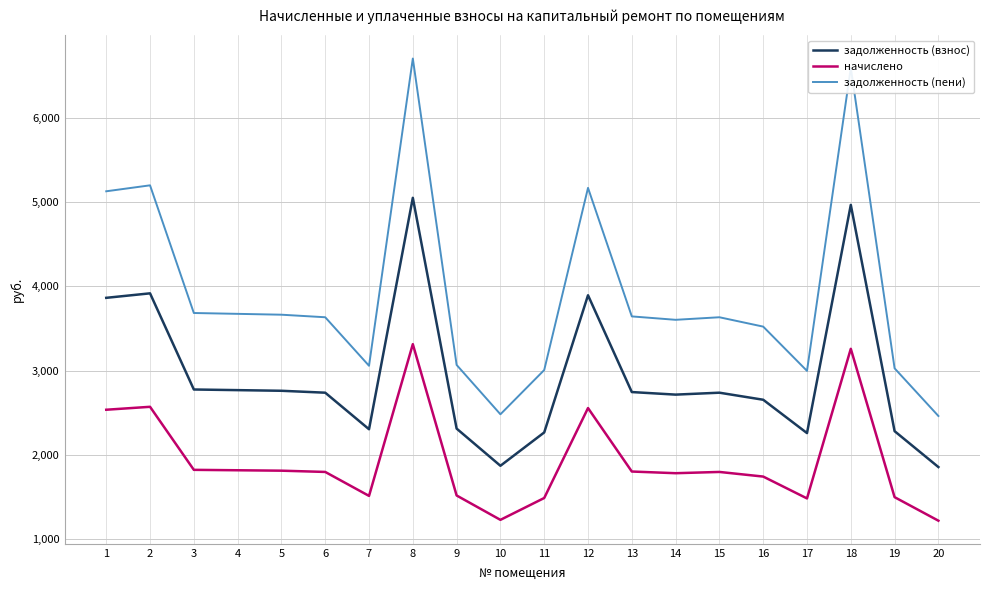

True or false: начислено and задолженность (взнос) cross at least once.

False